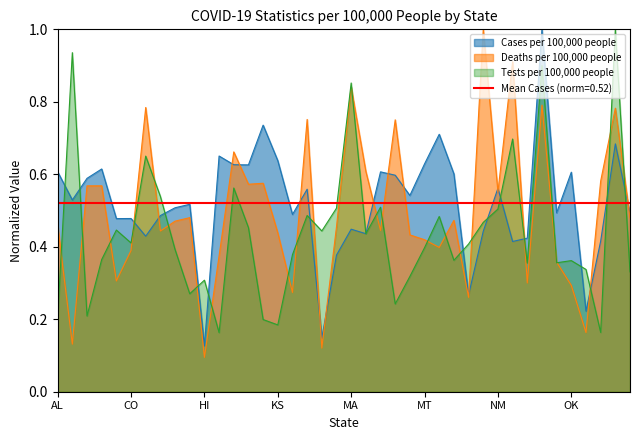

Reading right to left, what are all the values shown in this chart?

Cases per 100,000 people: SC=0.5	RI=0.7	PA=0.4	OR=0.2	OK=0.6	OH=0.5	ND=1.0	NC=0.4	NY=0.4	NM=0.6	NJ=0.4	NH=0.3	NV=0.6	NE=0.7	MT=0.6	MO=0.5	MS=0.6	MN=0.6	MI=0.4	MA=0.4	MD=0.4	ME=0.1	LA=0.6	KY=0.5	KS=0.6	IA=0.7	IN=0.6	IL=0.6	ID=0.7	HI=0.1	GA=0.5	FL=0.5	DE=0.5	CT=0.4	CO=0.5	CA=0.5	AR=0.6	AZ=0.6	AK=0.5	AL=0.6
Deaths per 100,000 people: SC=0.5	RI=0.8	PA=0.6	OR=0.2	OK=0.3	OH=0.4	ND=0.8	NC=0.3	NY=0.9	NM=0.6	NJ=1.0	NH=0.3	NV=0.5	NE=0.4	MT=0.4	MO=0.4	MS=0.8	MN=0.4	MI=0.6	MA=0.8	MD=0.5	ME=0.1	LA=0.8	KY=0.3	KS=0.4	IA=0.6	IN=0.6	IL=0.7	ID=0.4	HI=0.1	GA=0.5	FL=0.5	DE=0.4	CT=0.8	CO=0.4	CA=0.3	AR=0.6	AZ=0.6	AK=0.1	AL=0.5
Tests per 100,000 people: SC=0.3	RI=1.0	PA=0.2	OR=0.3	OK=0.4	OH=0.4	ND=0.9	NC=0.4	NY=0.7	NM=0.5	NJ=0.5	NH=0.4	NV=0.4	NE=0.5	MT=0.4	MO=0.3	MS=0.2	MN=0.5	MI=0.4	MA=0.9	MD=0.5	ME=0.4	LA=0.5	KY=0.4	KS=0.2	IA=0.2	IN=0.5	IL=0.6	ID=0.2	HI=0.3	GA=0.3	FL=0.4	DE=0.5	CT=0.7	CO=0.4	CA=0.4	AR=0.4	AZ=0.2	AK=0.9	AL=0.2